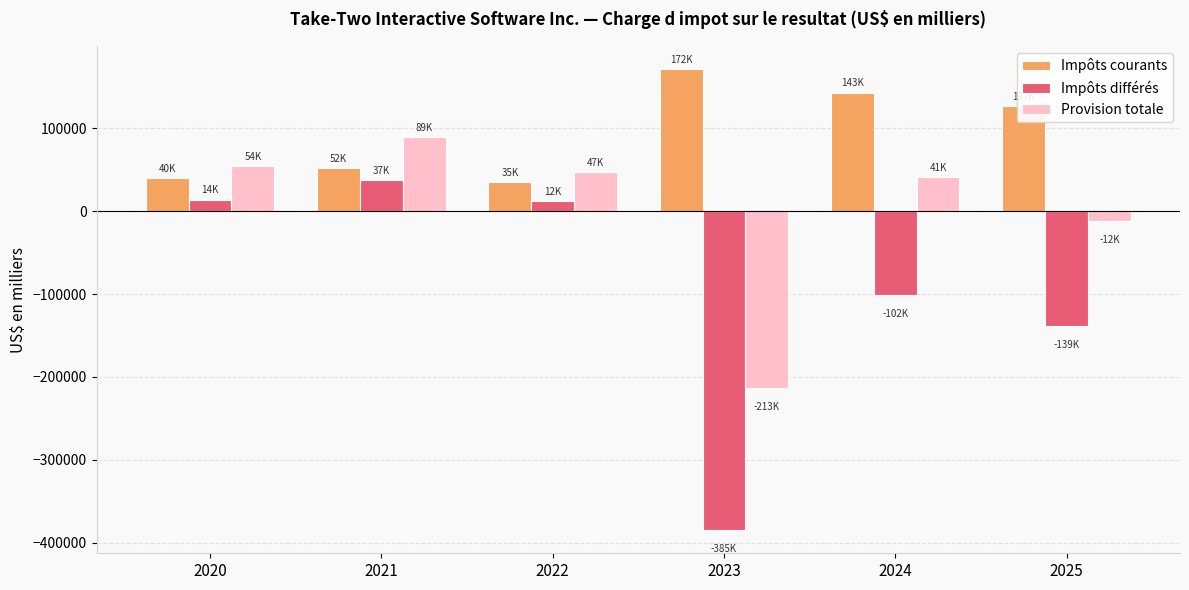

How many data points in Impôts différés are less than 11898?

3